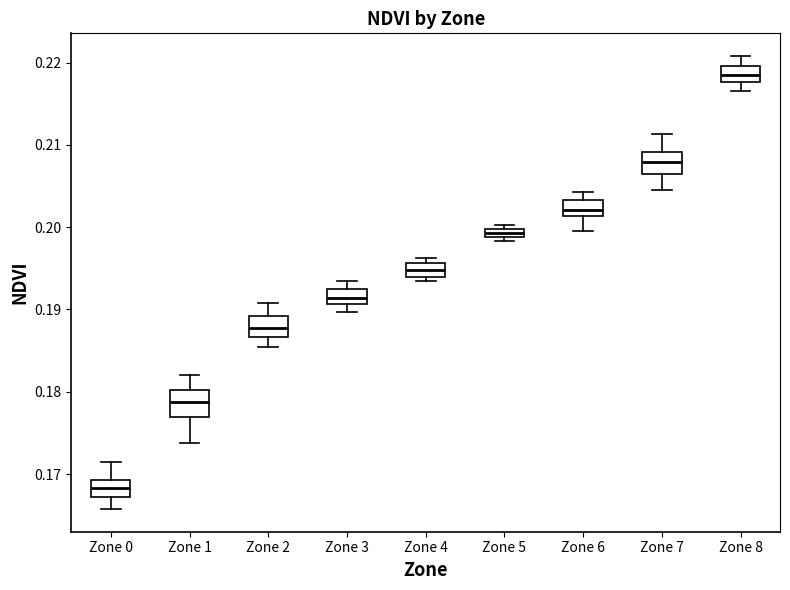

Which box's median line is the highest?

Zone 8